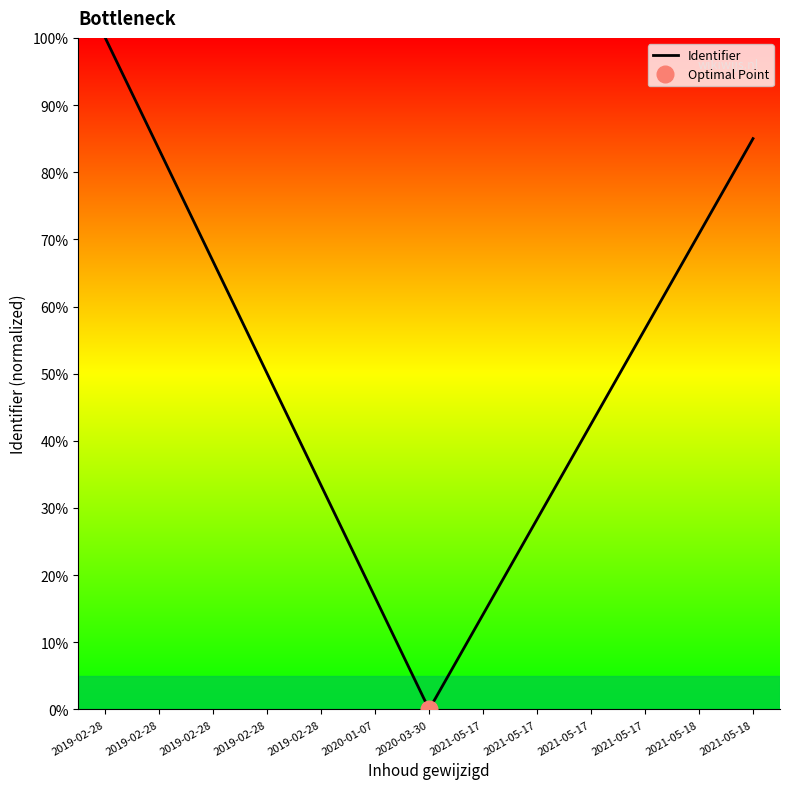

How many series are shown in this chart?

1